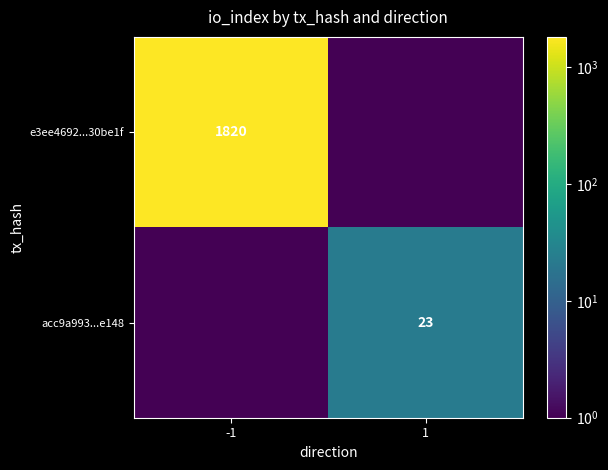

Is the value of acc9a993...e148 at 1 greater than the value of e3ee4692...30be1f at -1?

No